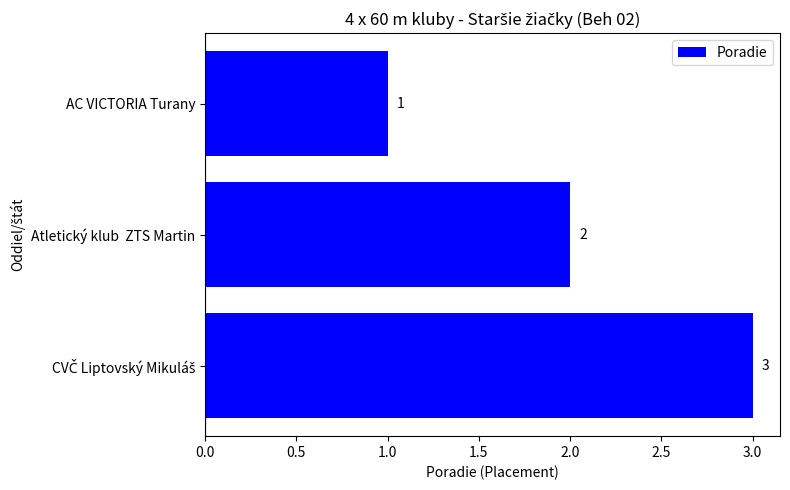

What is the sum of all values?

6